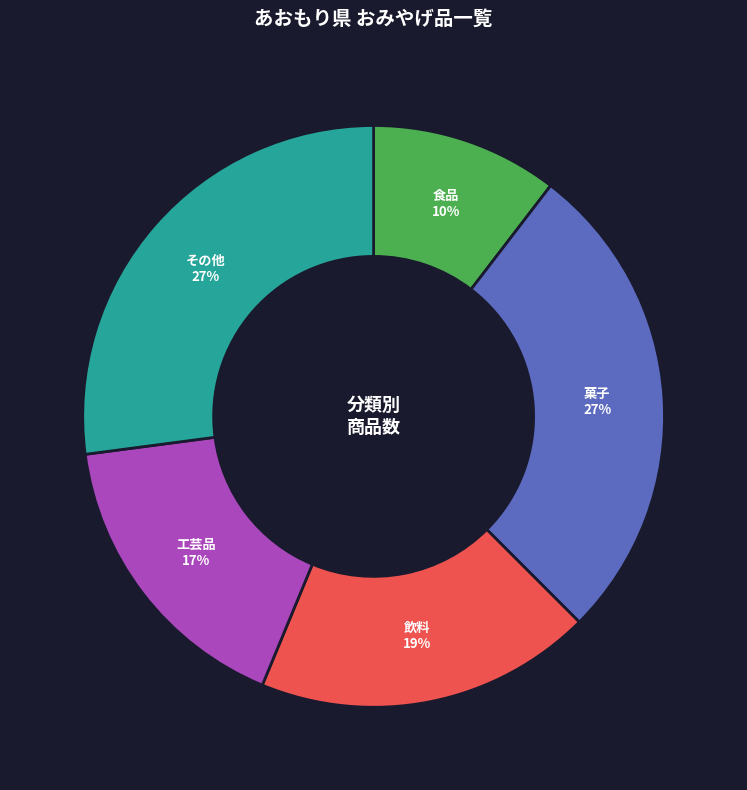

Is there a majority slice in this chart?

No